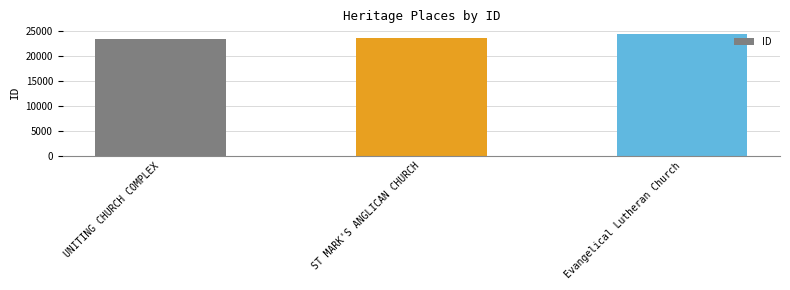

The chart shows a value of 32406 at Evangelical Lutheran Church. True or false?

False